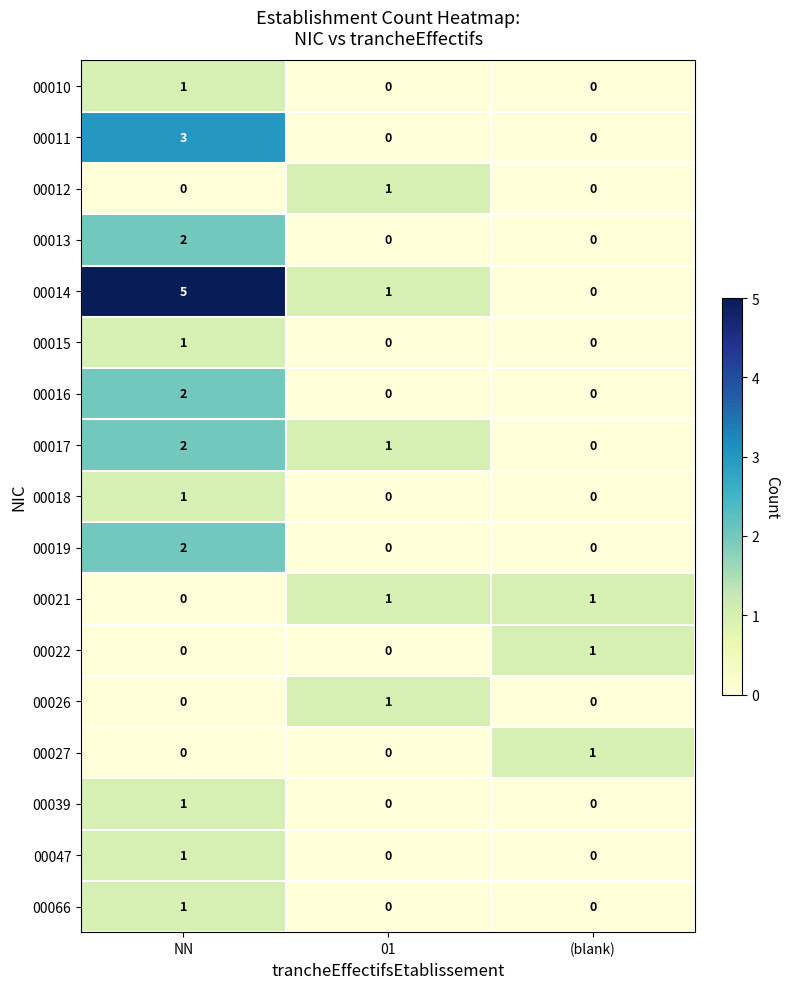

What is the total value across all series at (blank)?

3